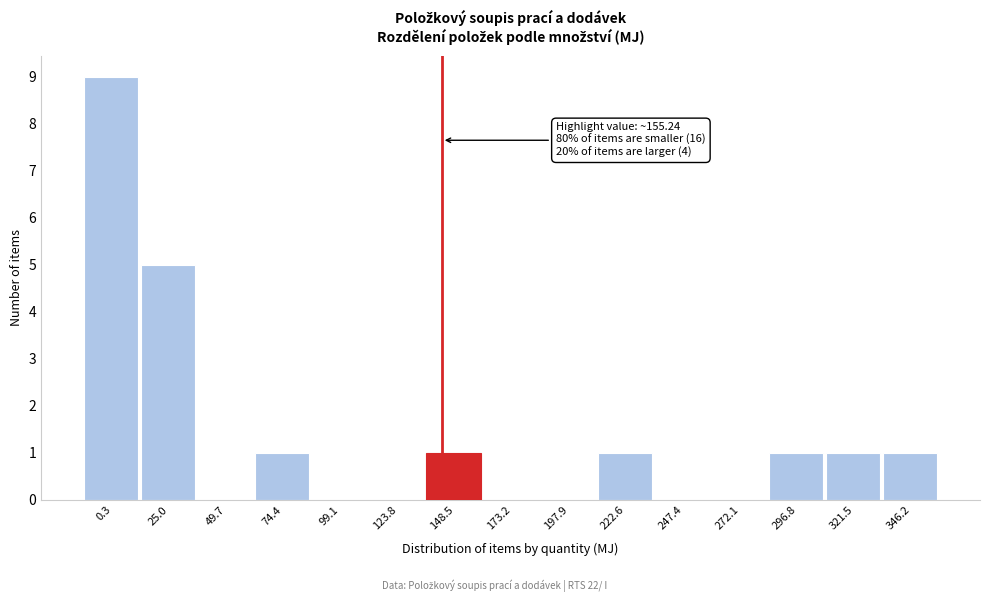

Reading left to right, transcribe all the data shown in this chart.

0.3=9	25.0=5	49.7=0	74.4=1	99.1=0	123.8=0	148.5=1	173.2=0	197.9=0	222.6=1	247.4=0	272.1=0	296.8=1	321.5=1	346.2=1